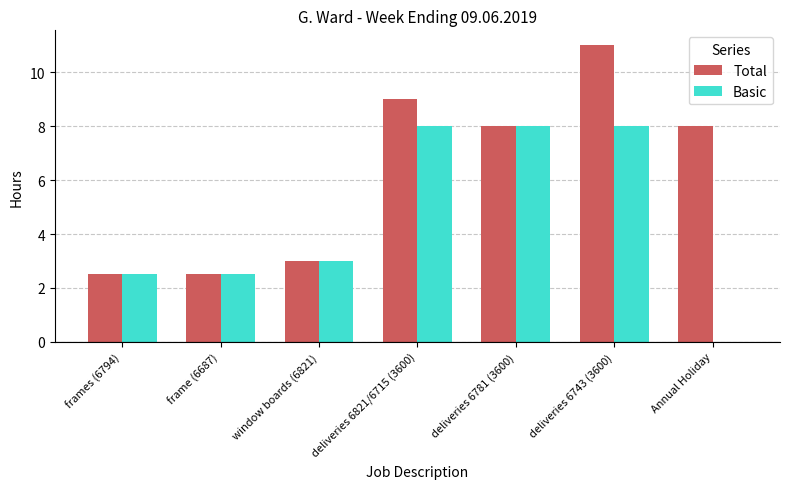

What is the sum of the Total values at frames (6794) and Annual Holiday?

10.5